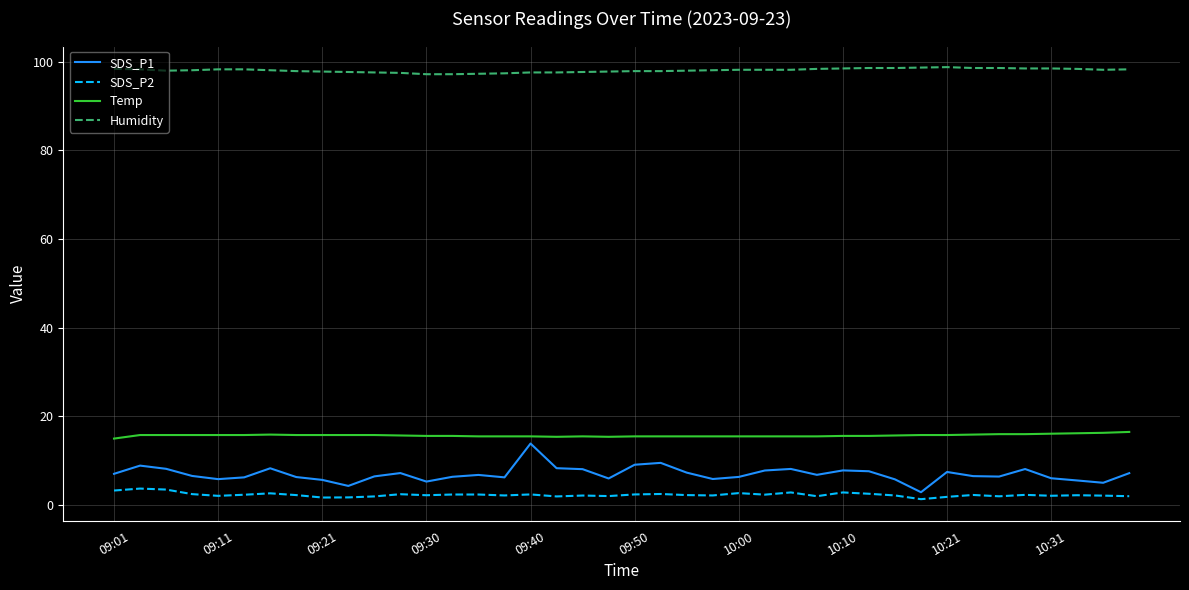

Which series has the largest total across all categories?

Humidity